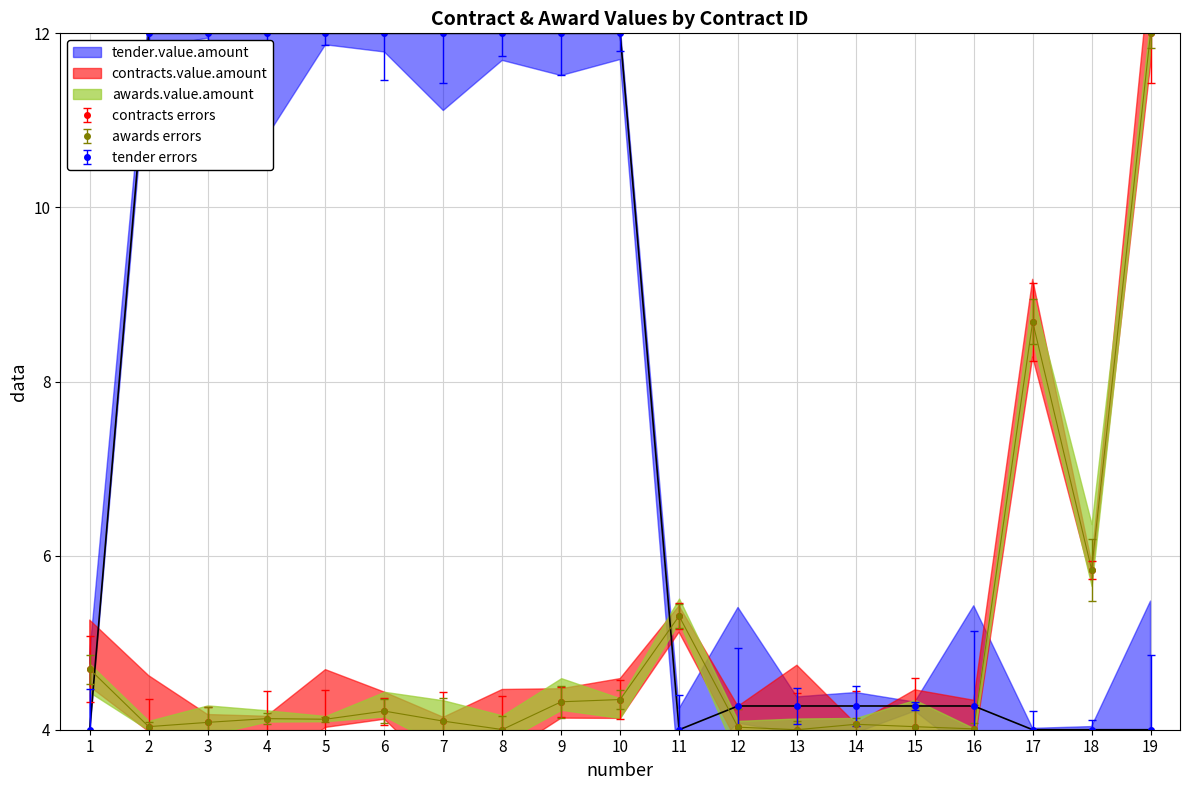

Reading left to right, what are all the values shown in this chart?

contracts.value.amount: 4.7	4.0	4.1	4.1	4.1	4.2	4.1	4.0	4.3	4.3	5.3	4.0	4.0	4.1	4.0	4.0	8.7	5.8	12.0
awards.value.amount: 4.7	4.0	4.1	4.1	4.1	4.2	4.1	4.0	4.3	4.3	5.3	4.0	4.0	4.1	4.0	4.0	8.7	5.8	12.0
tender.value.amount: 4.0	12.0	12.0	12.0	12.0	12.0	12.0	12.0	12.0	12.0	4.0	4.3	4.3	4.3	4.3	4.3	4.0	4.0	4.0